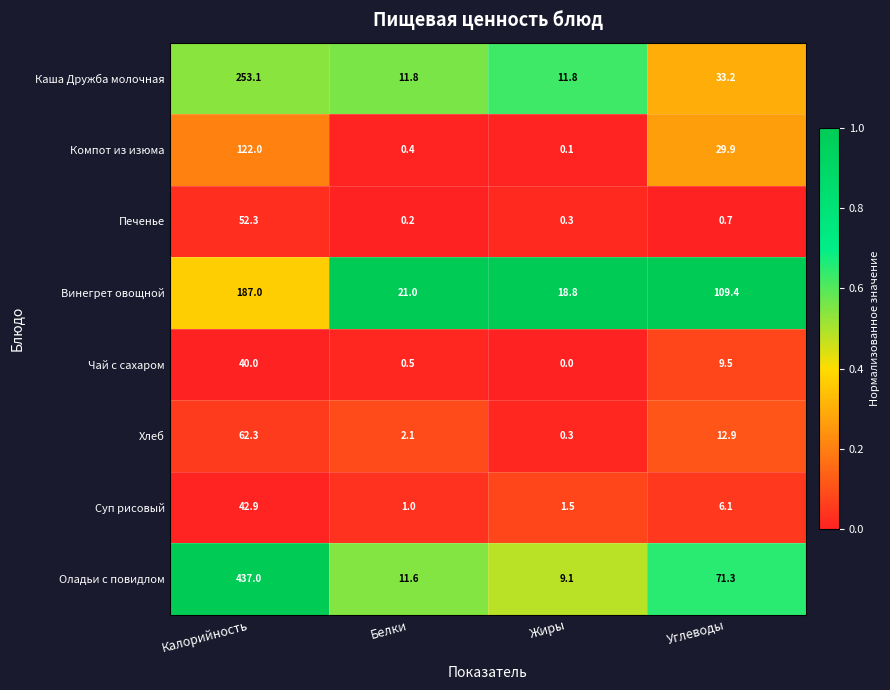

At which category does the chart reach its minimum across all series?

Жиры